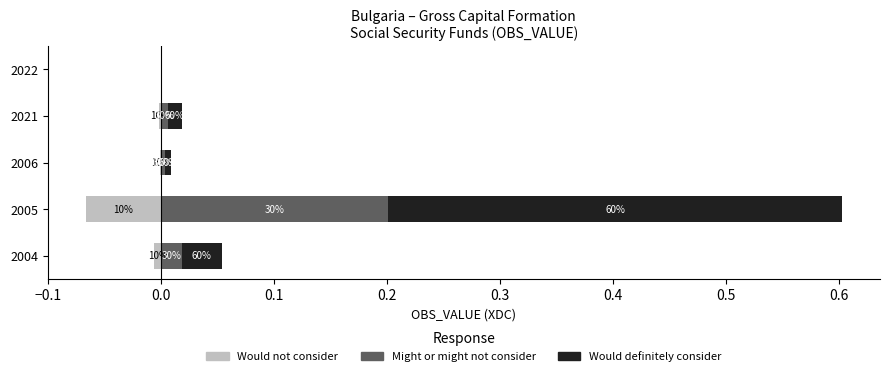

Which series has the largest range (max minus min)?

Would definitely consider